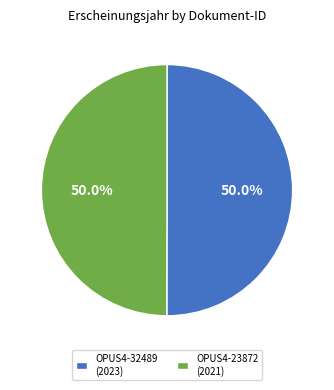

Is it true that OPUS4-23872 is 56% of the pie?

False